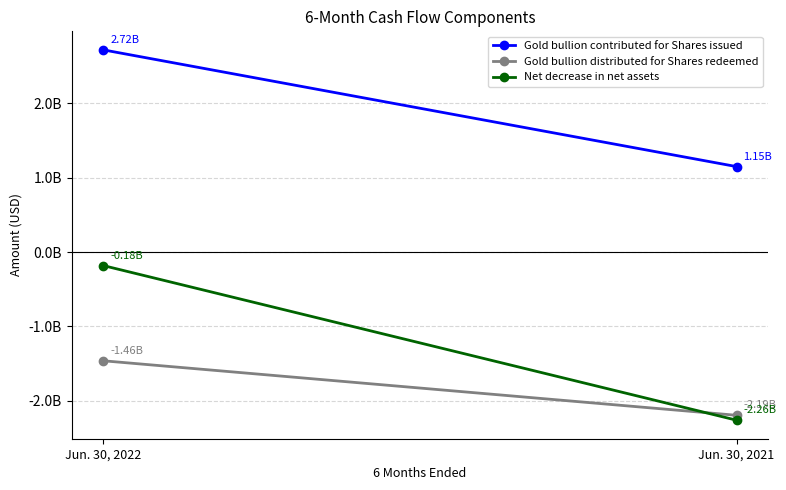

Between Jun. 30, 2022 and Jun. 30, 2021, which series saw the biggest shift?

Net decrease in net assets